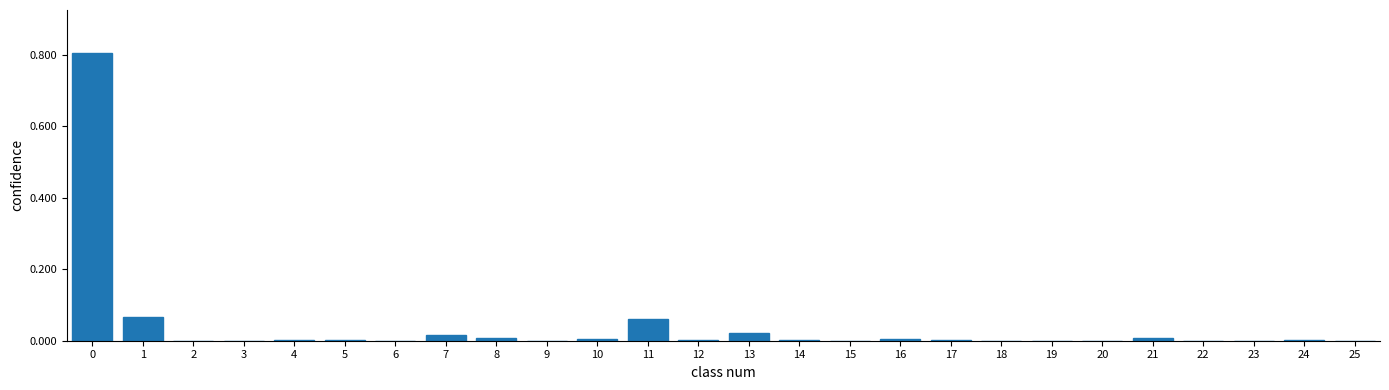

What is the maximum value shown in the chart?

0.8